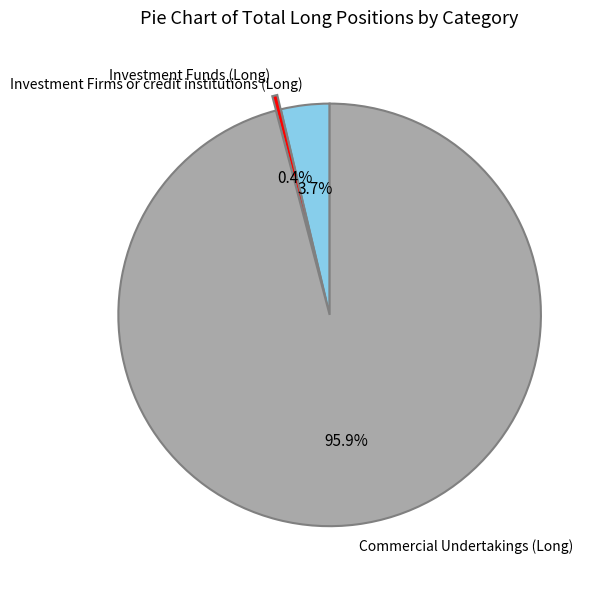

To the nearest percent, what is the average slice percentage?

33%